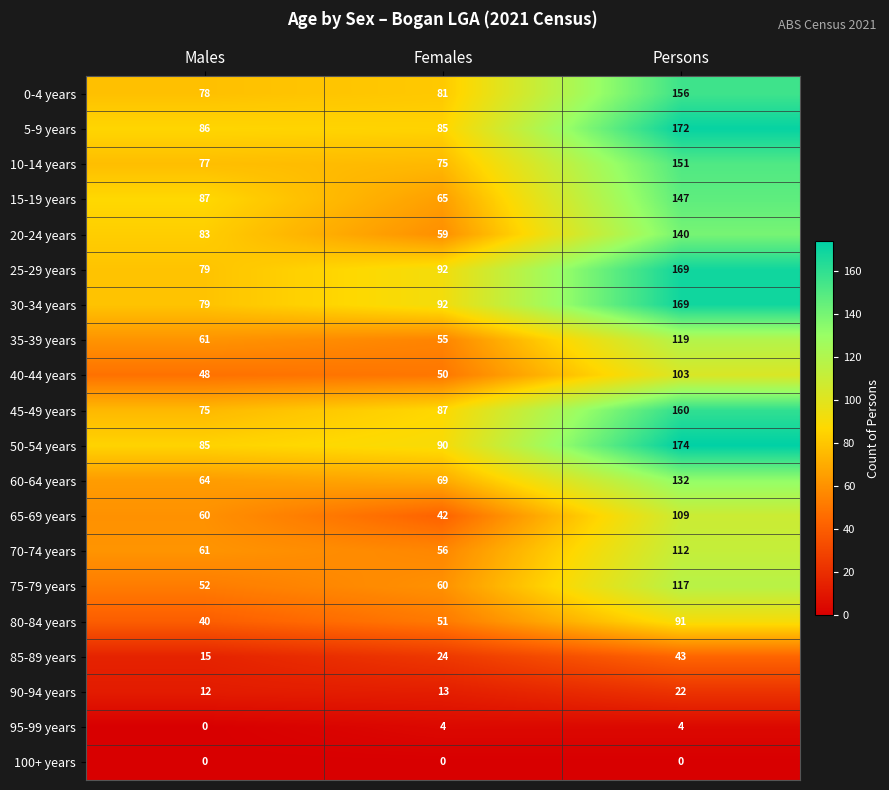

List the labels in order of 60-64 years value, smallest first.

Males, Females, Persons